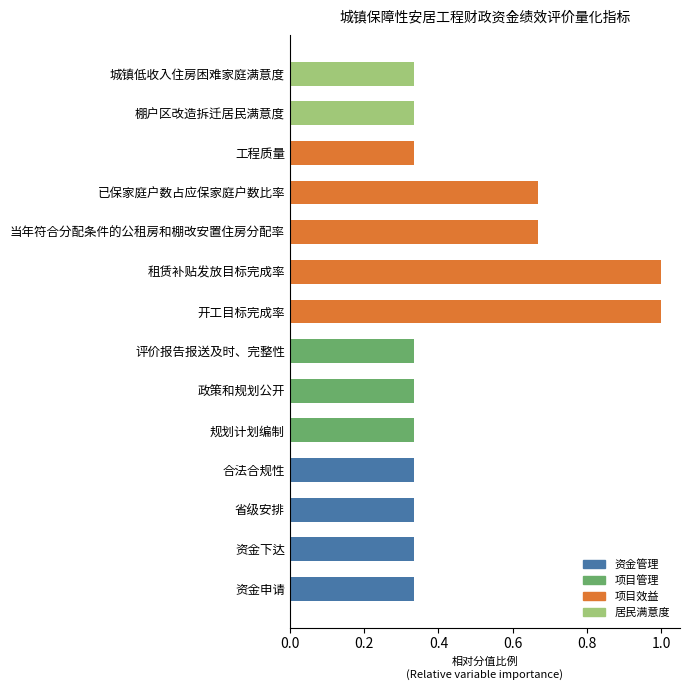

True or false: the data shows 0.6 at 省级安排.

False